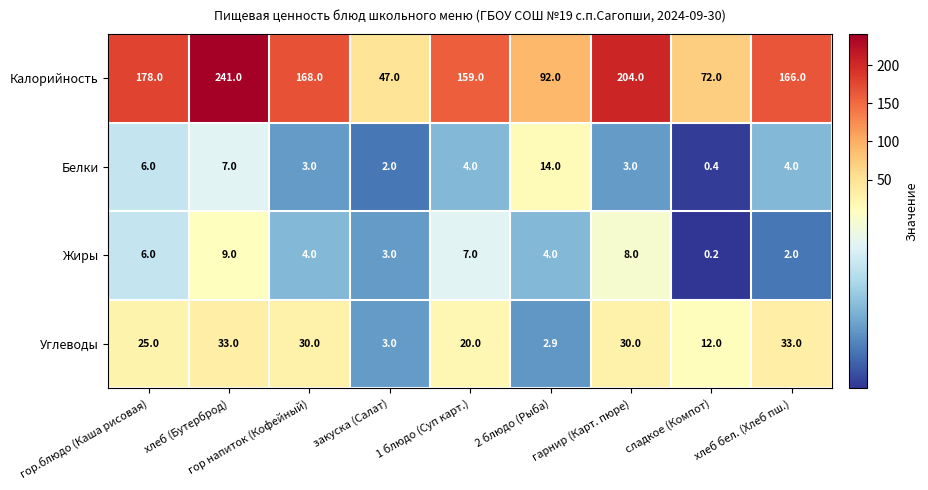

At which label does Жиры first exceed 4?

гор.блюдо (Каша рисовая)